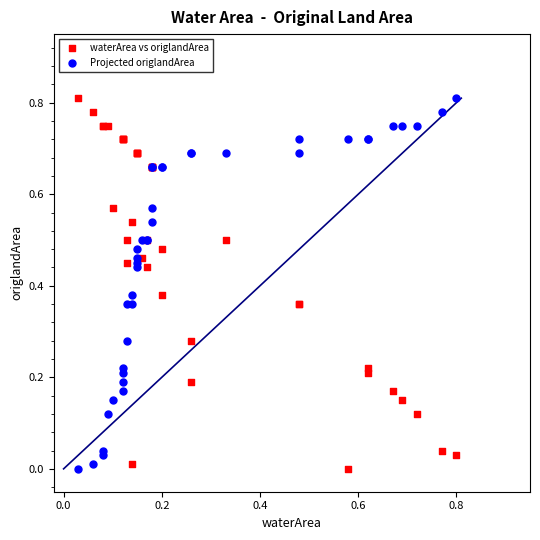

What are all the series names shown in the legend?

waterArea vs origlandArea, Projected origlandArea